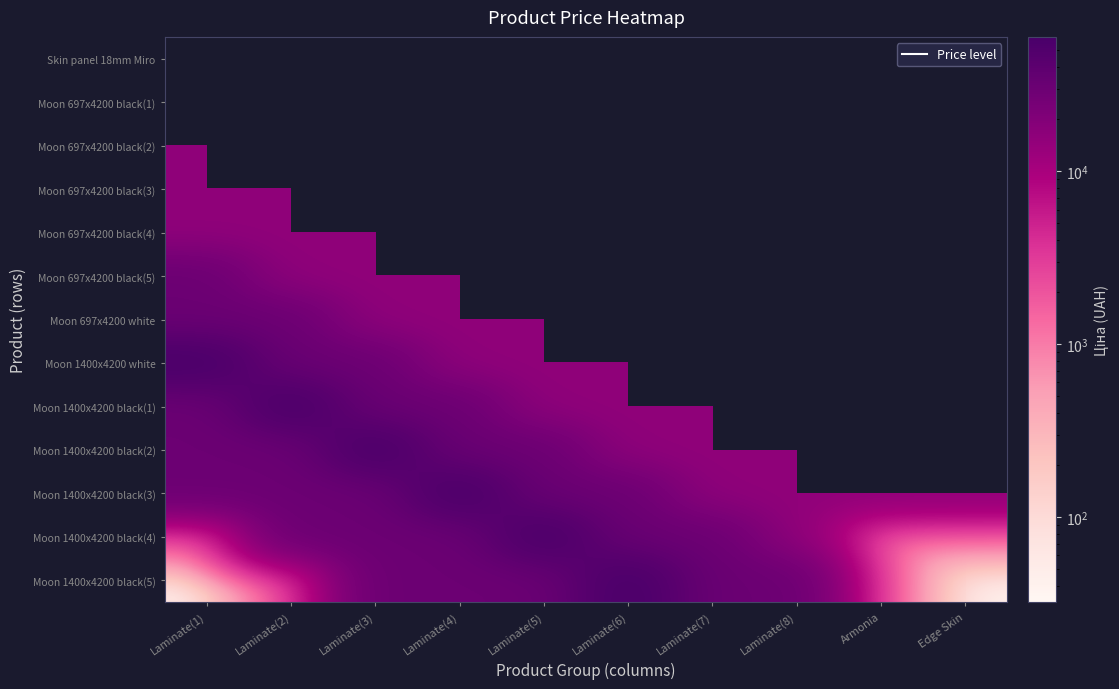

Between Laminate(7) and Laminate(8), which is larger?

Laminate(8)